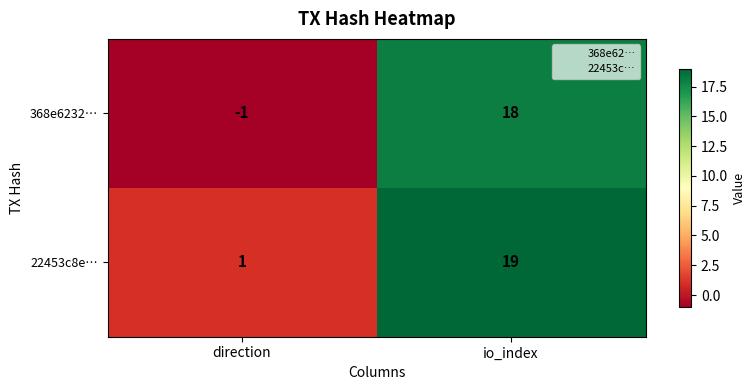

Which label corresponds to the smallest value in the chart?

direction